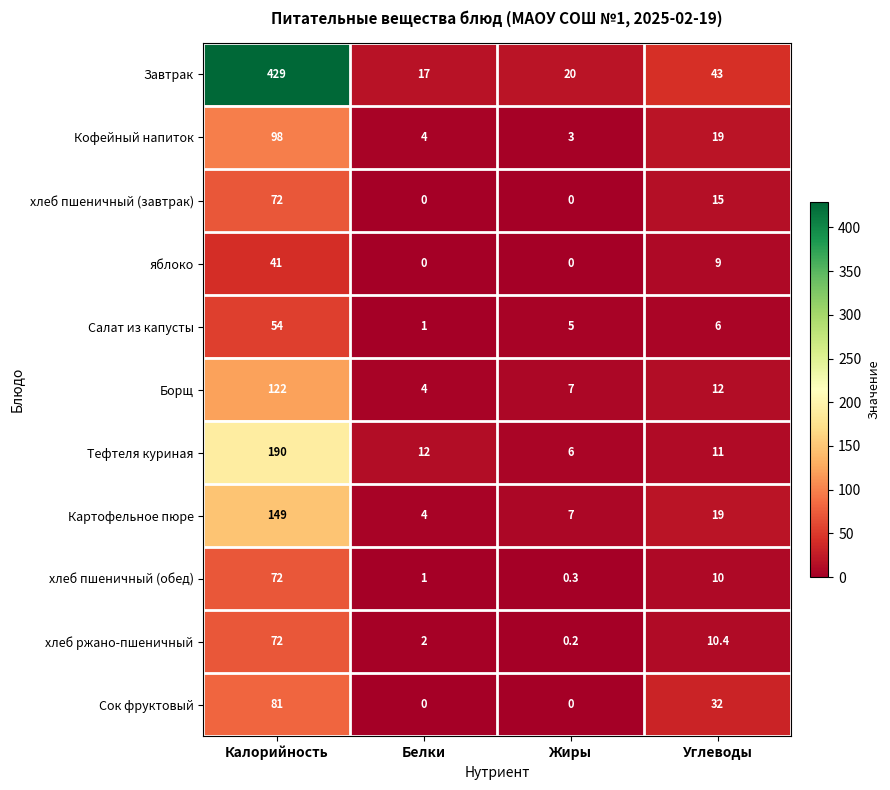

Is it true that хлеб пшеничный (завтрак) equals 0.0 at Белки?

True